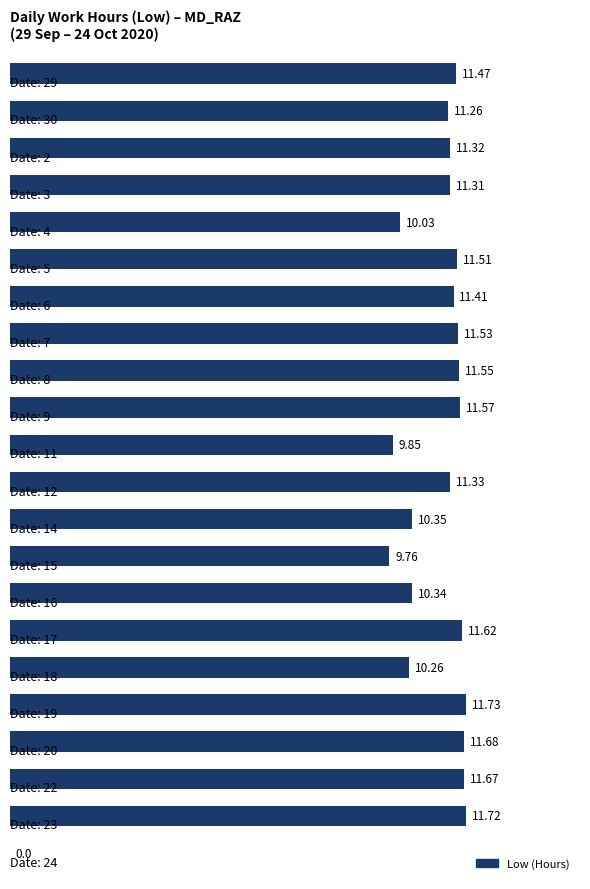

What is the sum of all values?

233.3